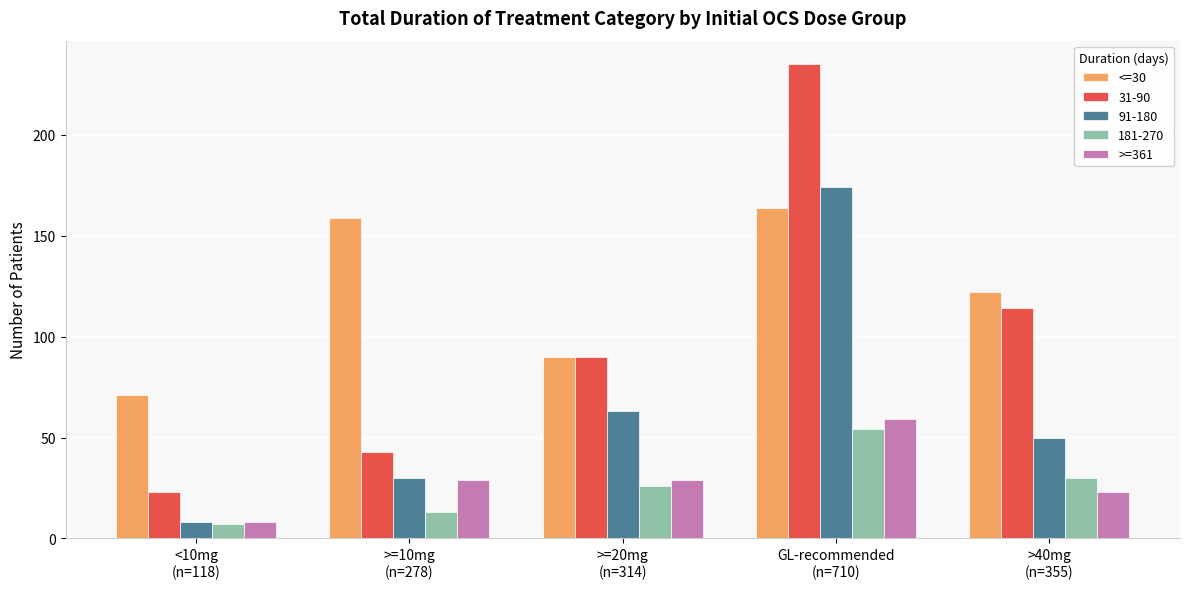

What is the smallest value displayed?

7